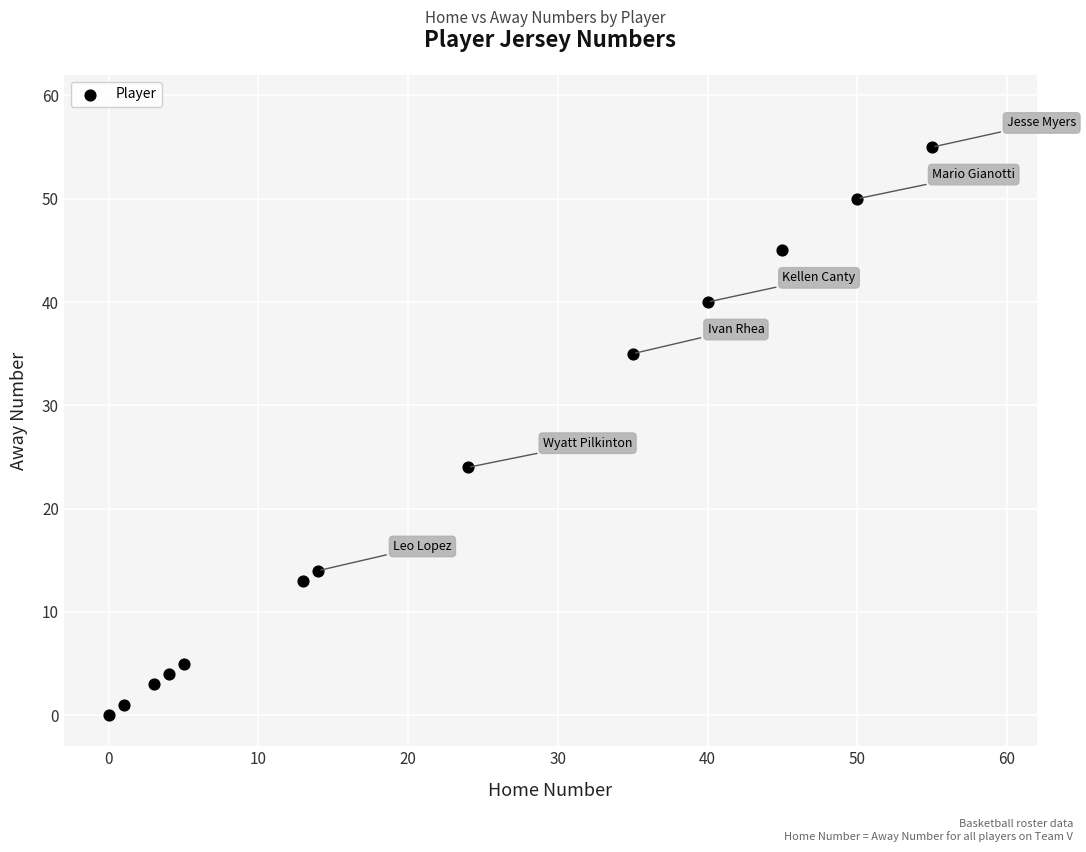

What Y value in the scatter plot is closest to 27?

24